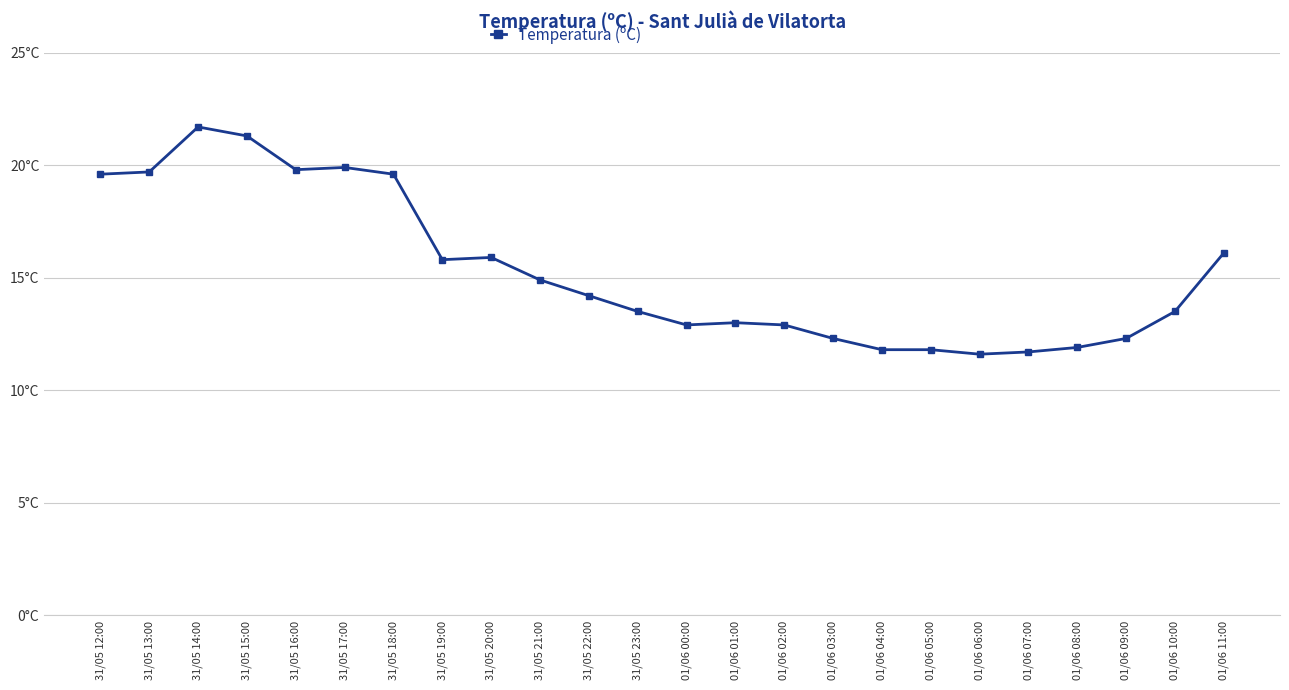

What is the ratio of the value at 31/05 23:00 to the value at 01/06 03:00?

1.1